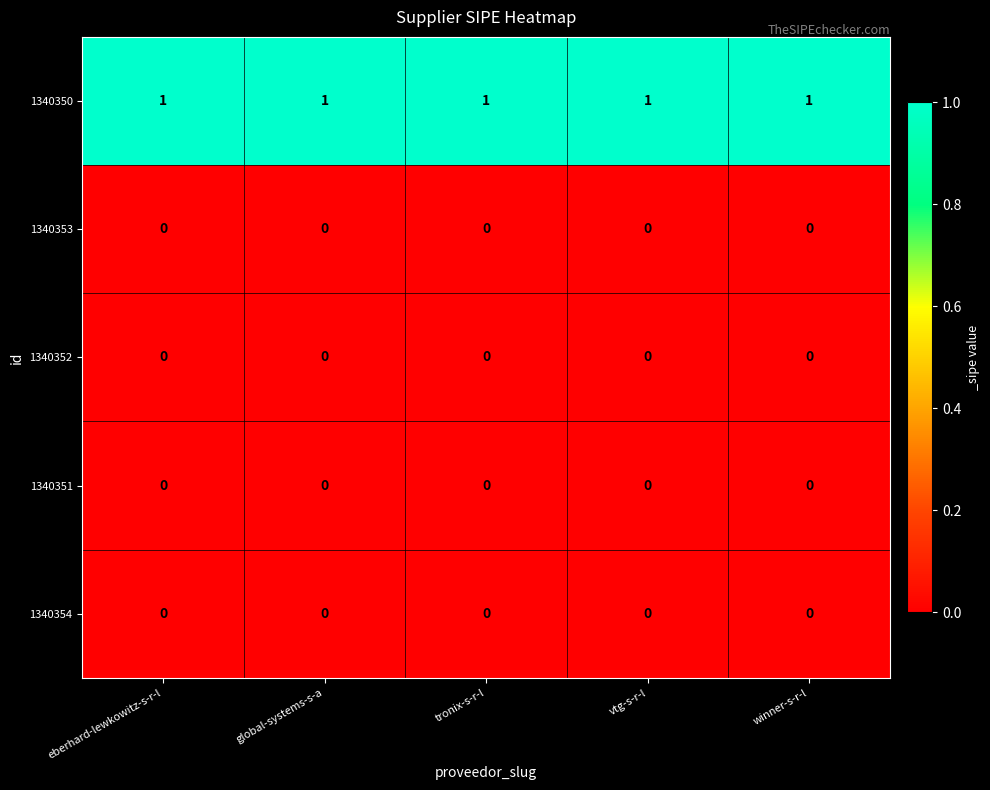

True or false: 1340354 has a value of 0 at tronix-s-r-l.

True